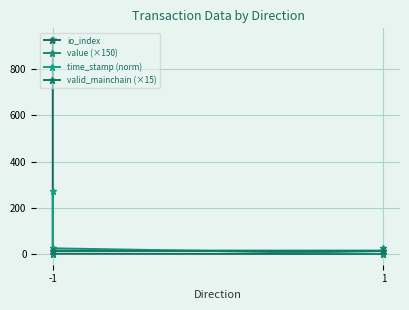

What is the maximum value shown in the chart?

931.0